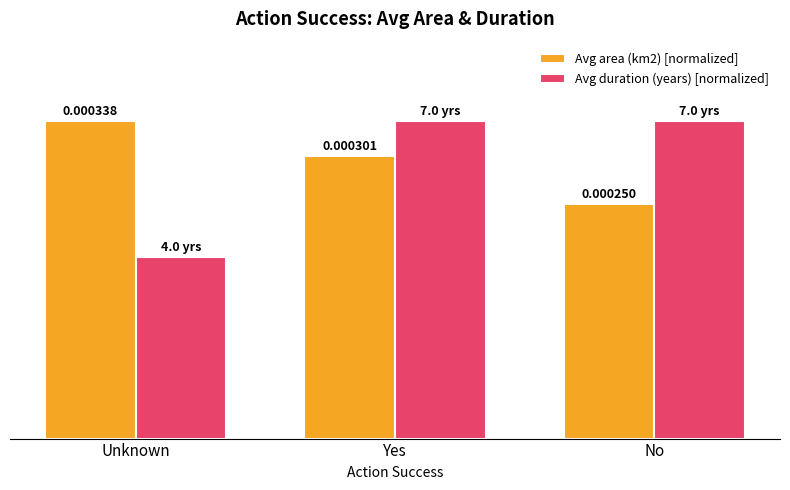

Does the chart contain stacked bars?

No